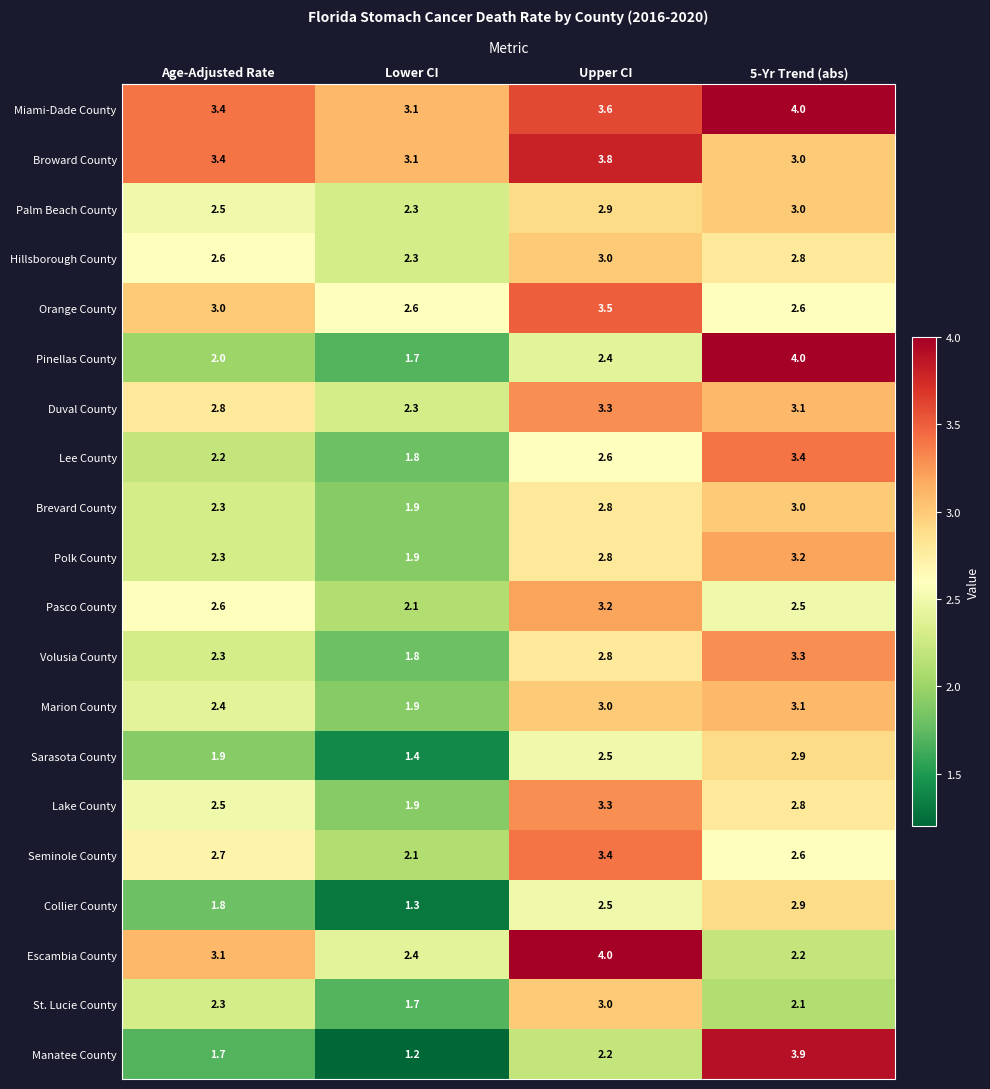

What is the sum of the Escambia County values at Lower CI and Upper CI?

6.4